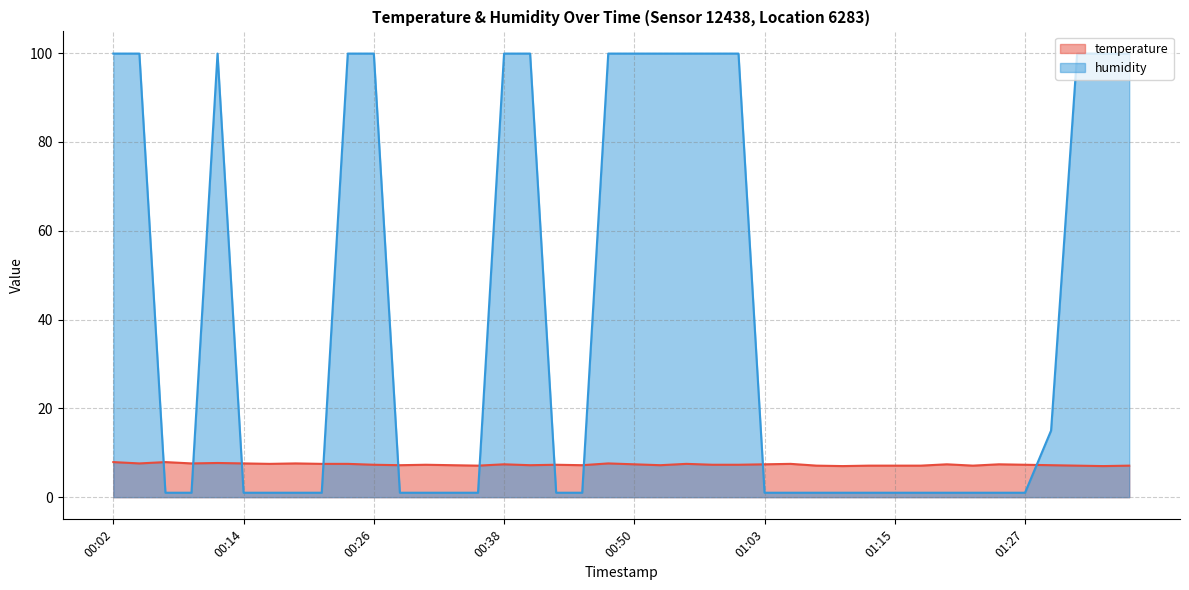

True or false: humidity and temperature intersect in this chart.

True